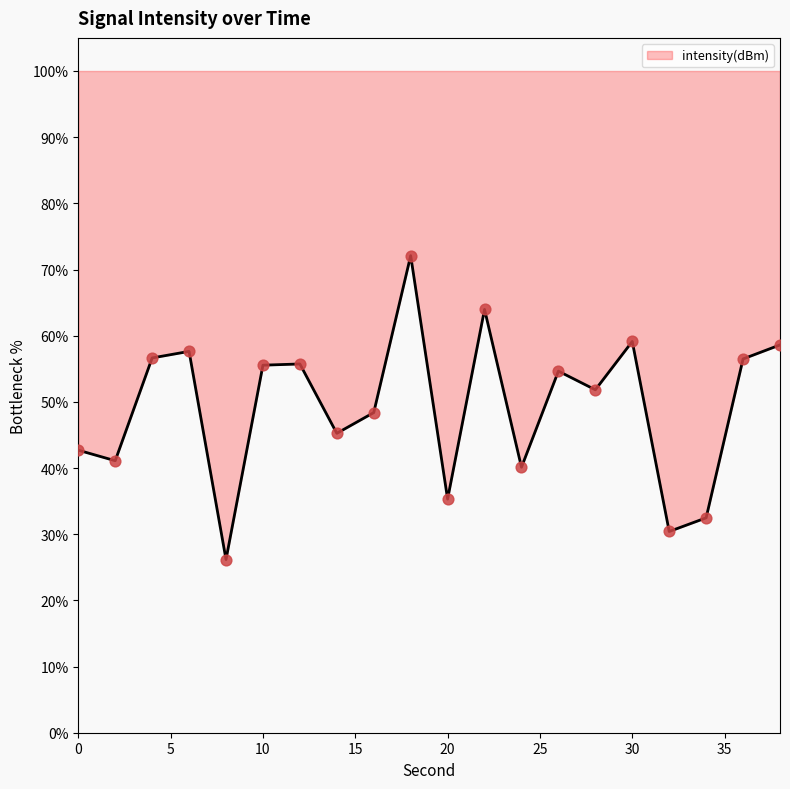

Approximately how many times larger is the value at 0 compared to 8?

1.6